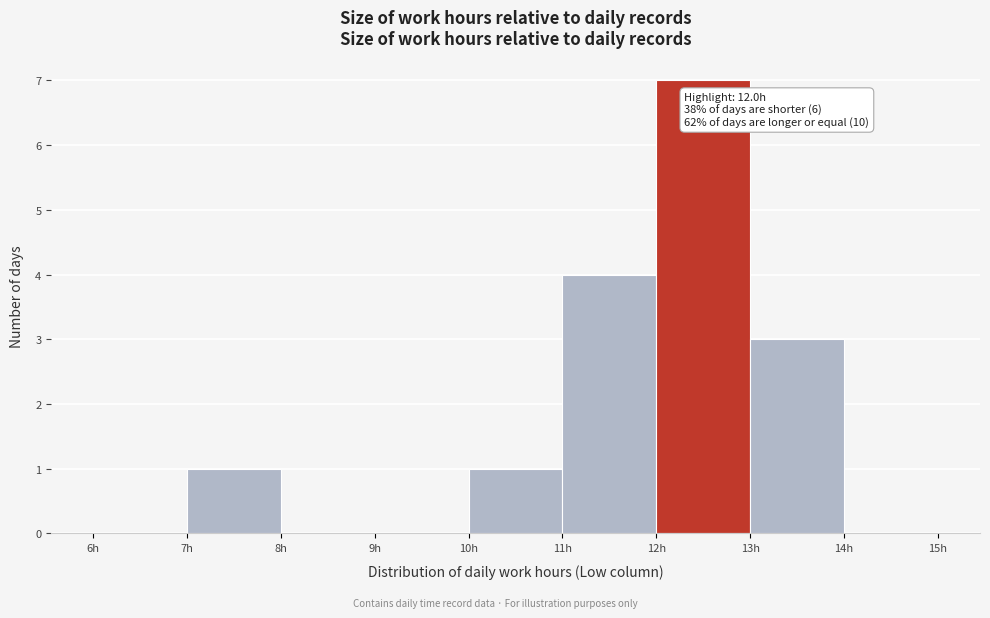

Over which range of the x-axis is the bar tallest?

12 to 13